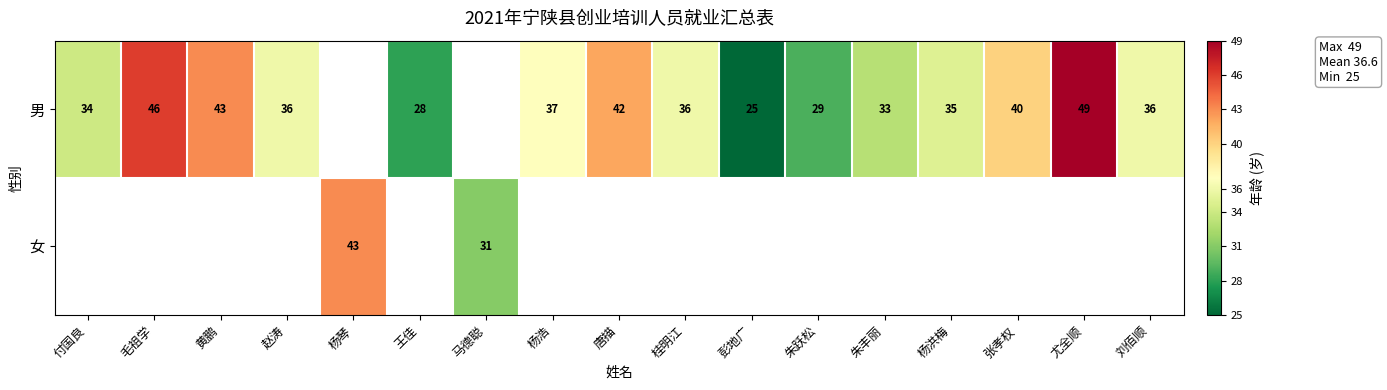

The 男 series shows 36 at 赵涛. True or false?

True